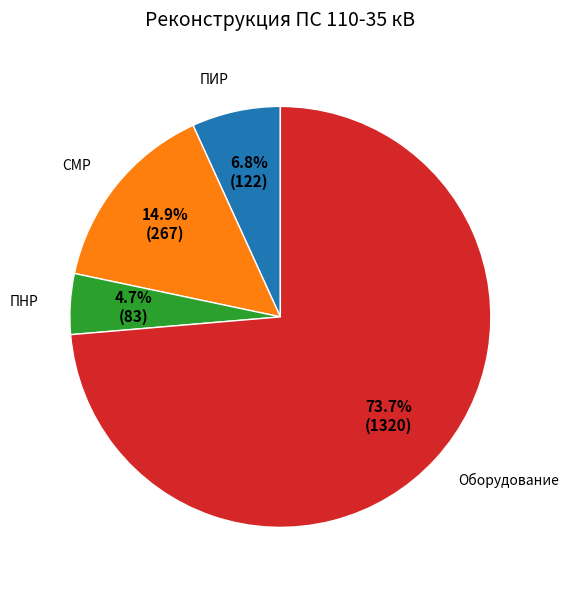

What portion of the pie excludes СМР?

85.1%